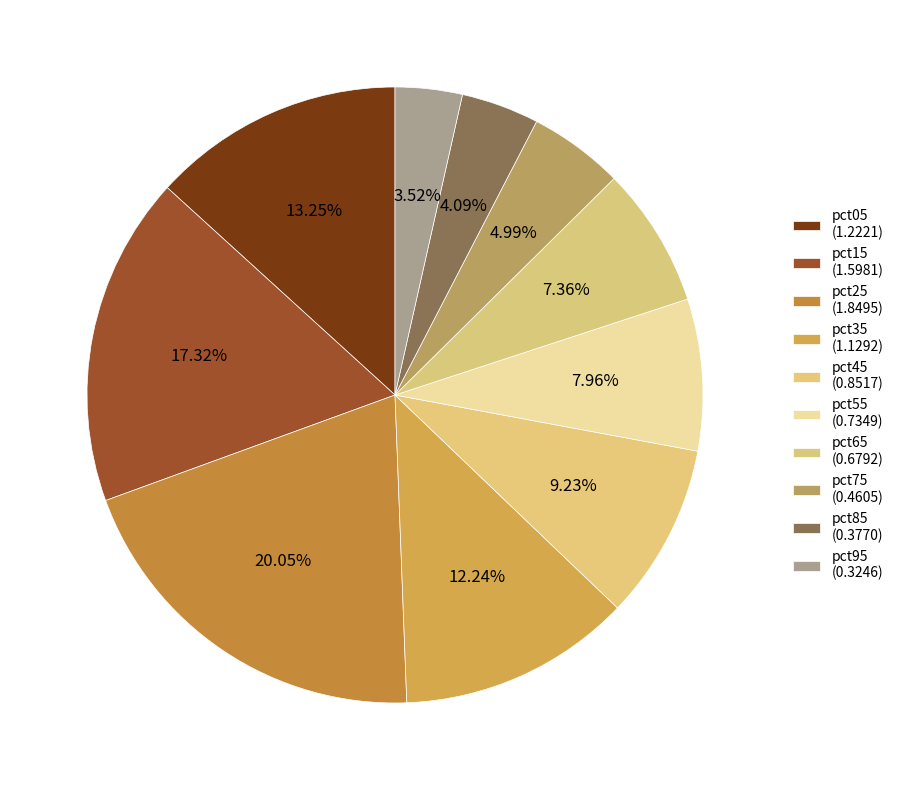

To the nearest percent, what percentage of the pie is pct35?

12%